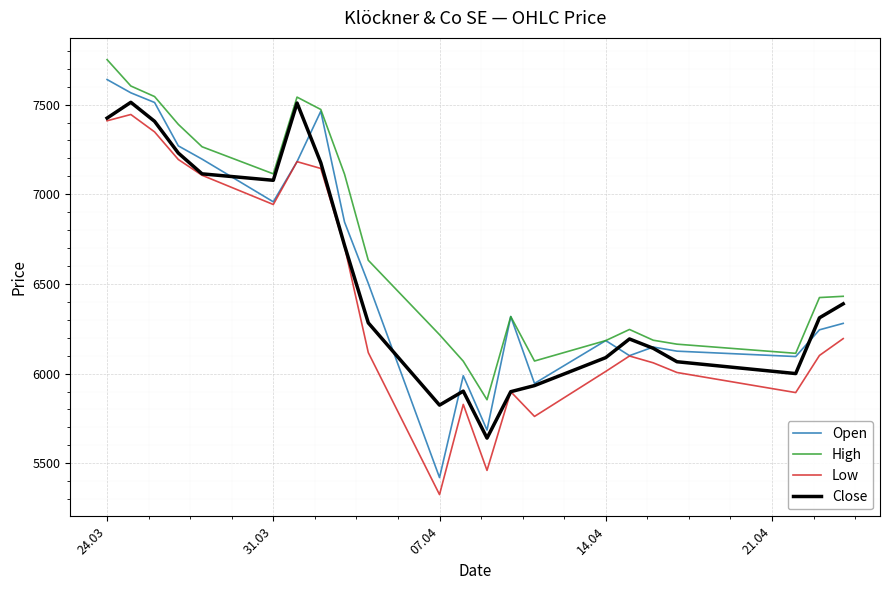

Count the number of data series in this chart.

4